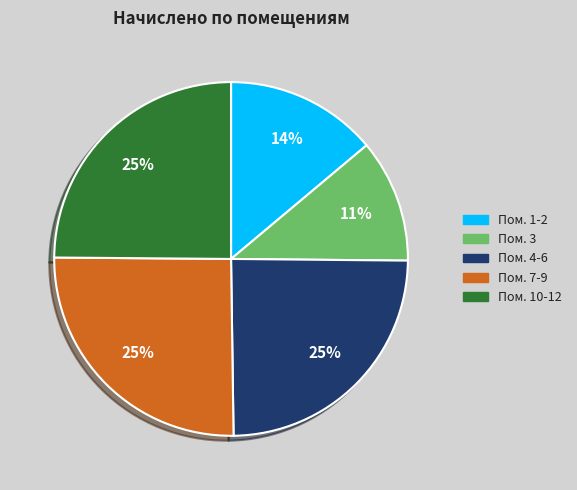

Count the number of slices in the pie.

5